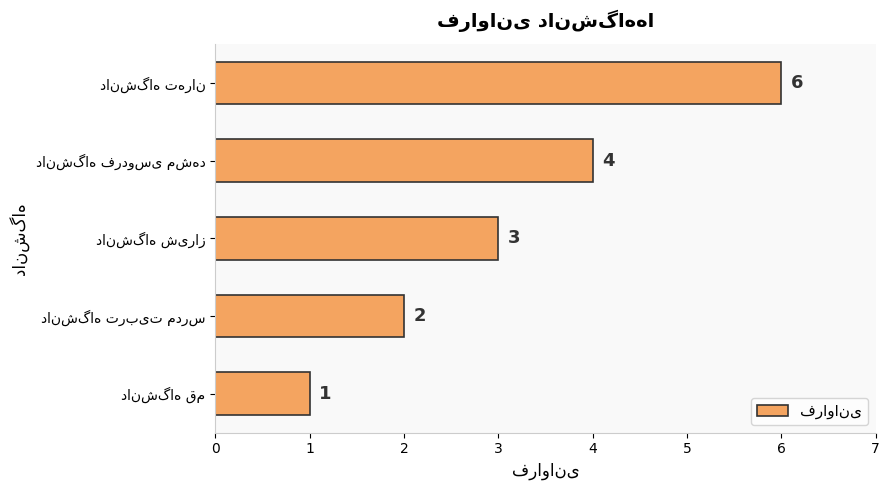

How many categories are shown in the chart?

5